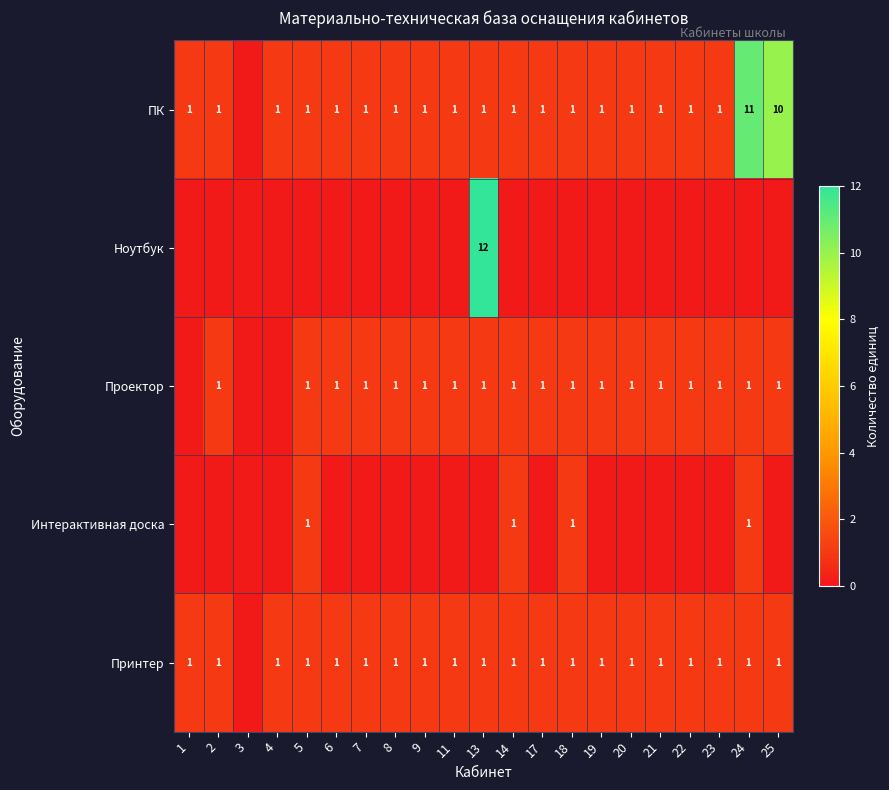

At which category is the sum across all series the highest?

13